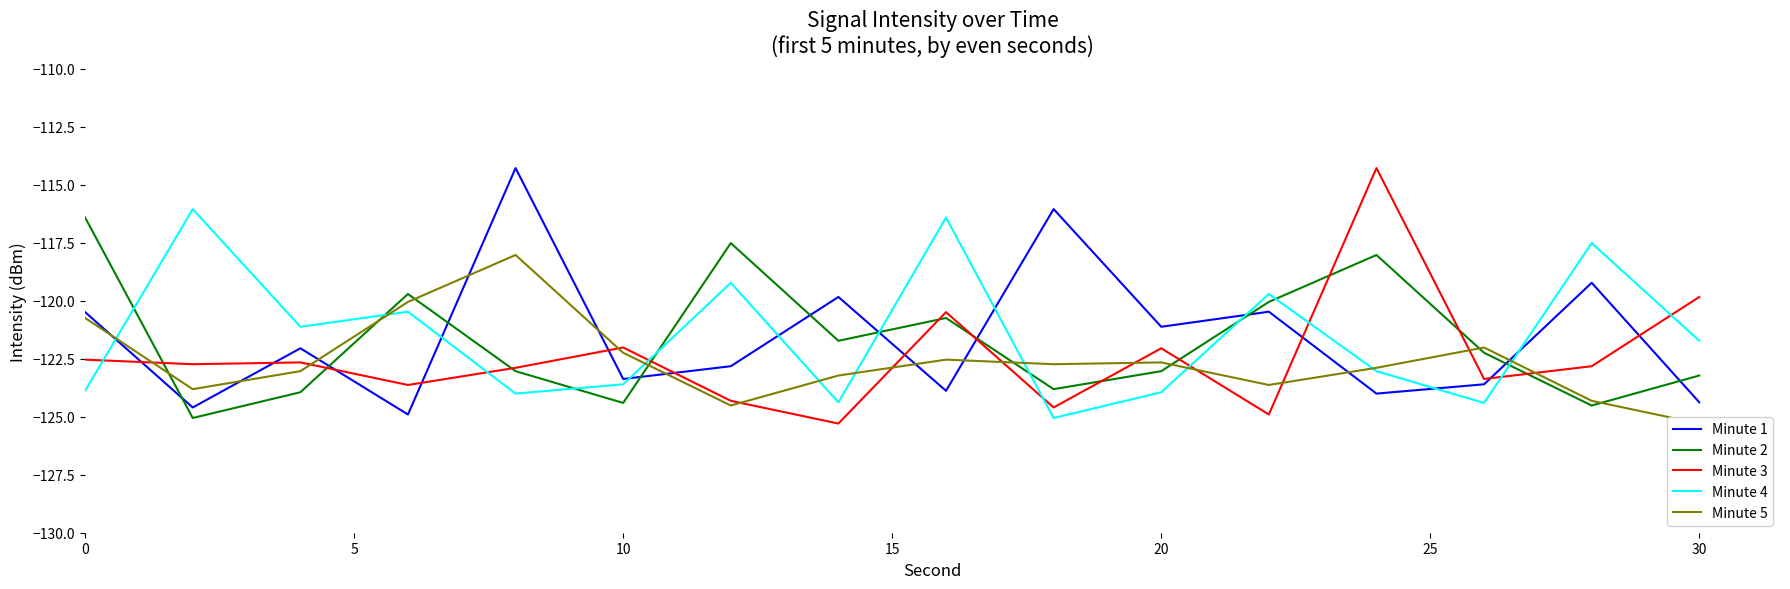

What is the highest value of the Minute 1 series?

-114.3